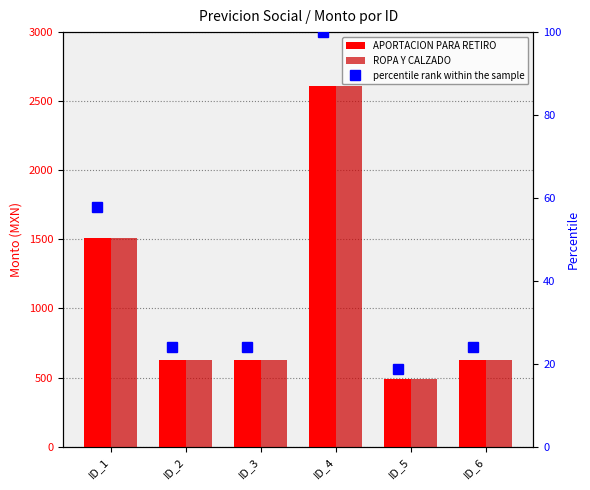

True or false: percentile rank within the sample has a value of 31.1 at ID_5.

False